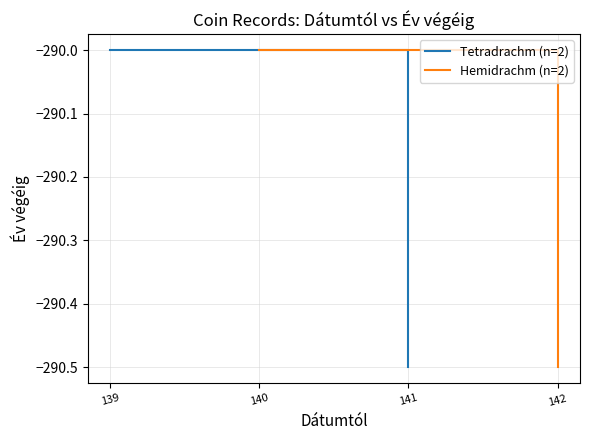

Which series has the largest total across all categories?

Tetradrachm (n=2)